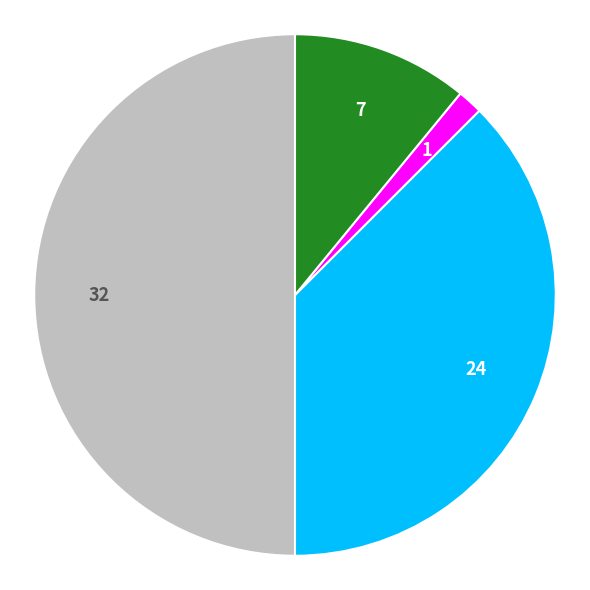

Count the number of slices in the pie.

4